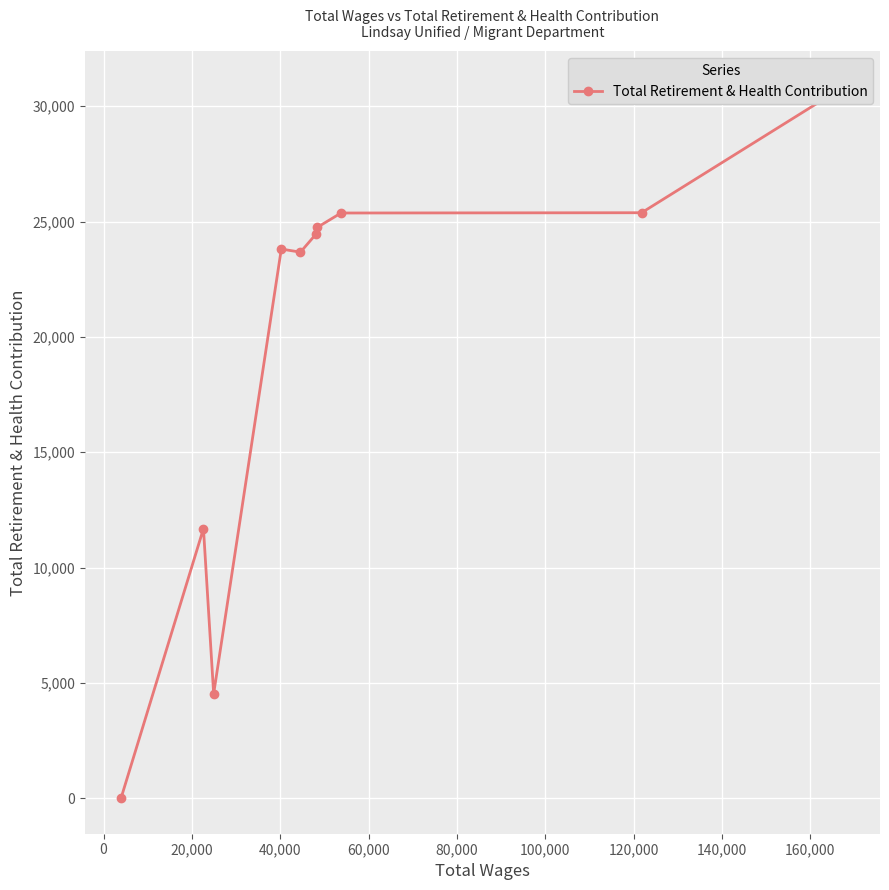

Between 80,000 and 100,000, which is larger?

100,000